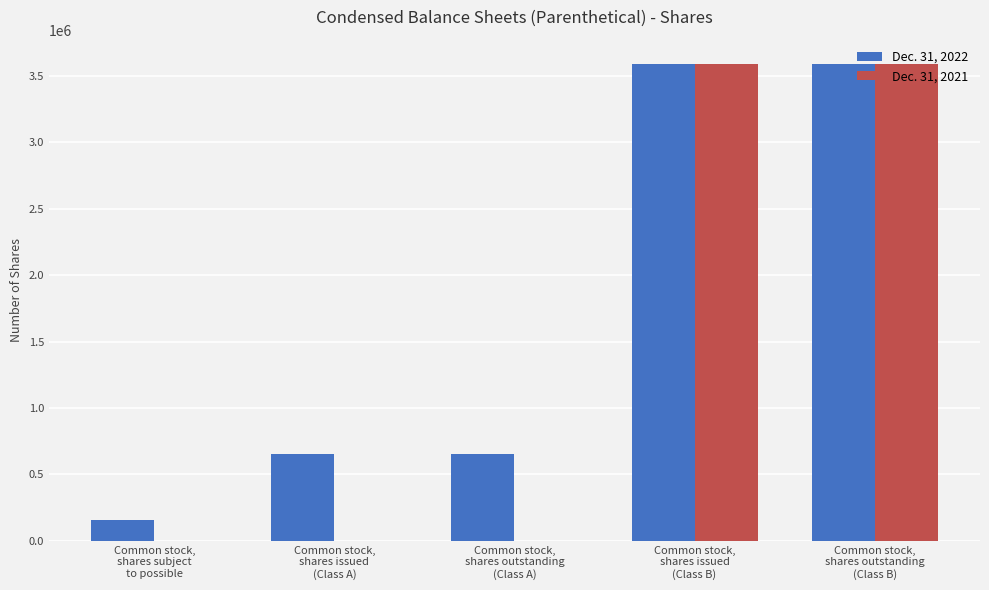

What is the maximum value shown in the chart?

3593750